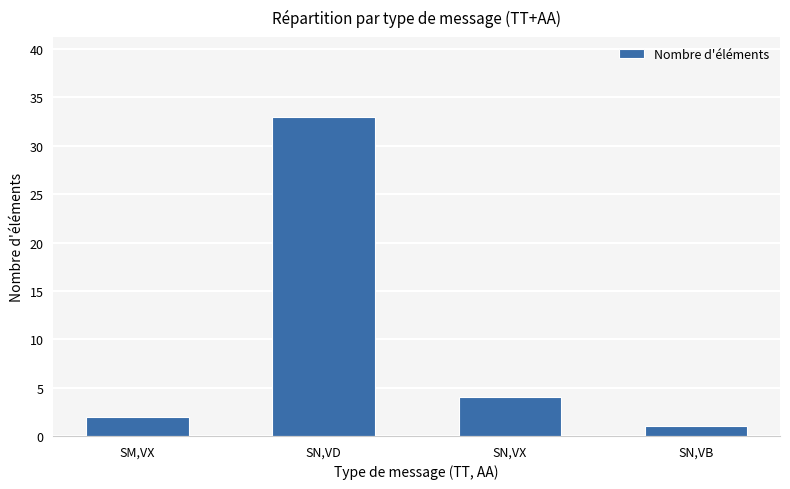

What is the minimum value shown in the chart?

1